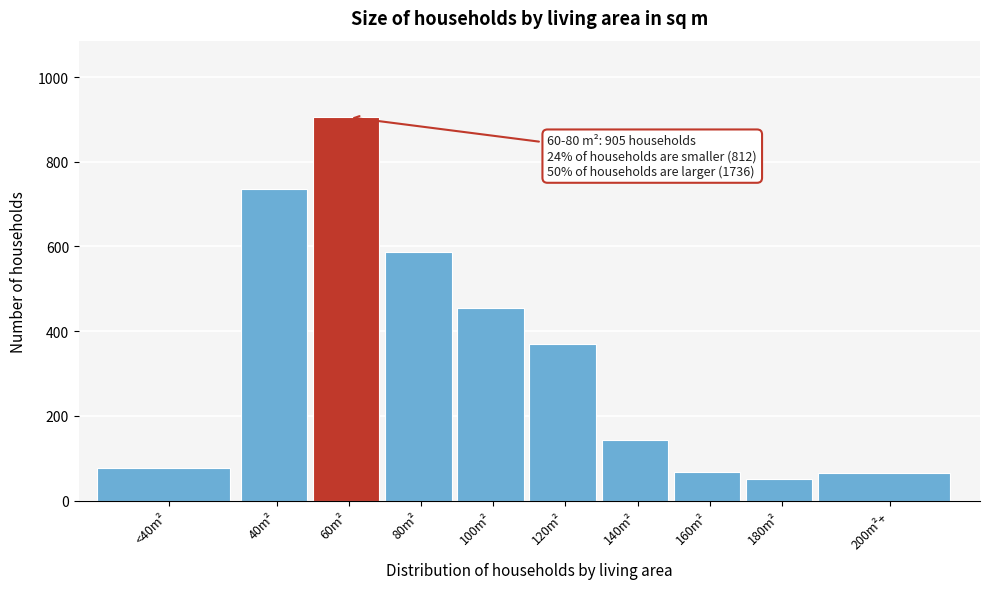

True or false: the data shows 130 at 80m².

False